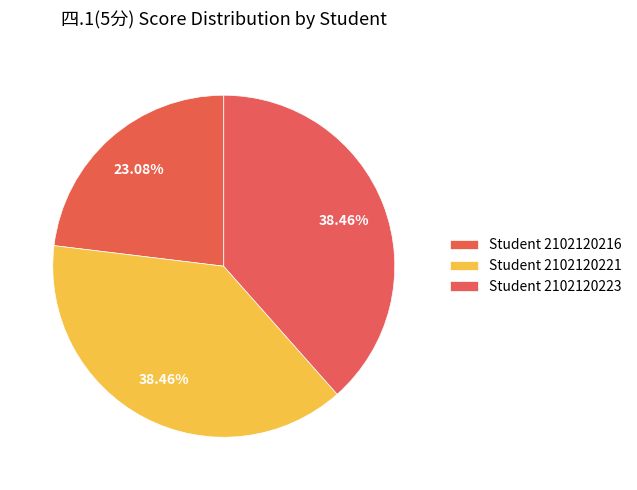

Is there any slice that represents more than half of the pie?

No